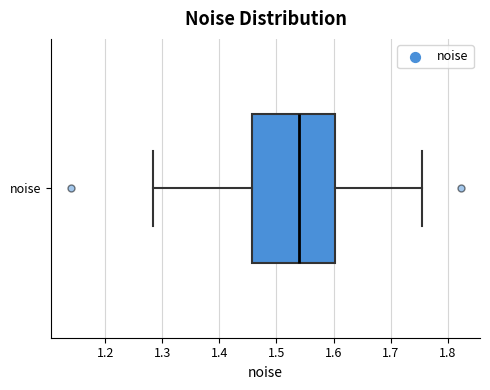

Transcribe this box plot: give where the median line is, the range the box spans, and where the two whiskers end, as read against the x-axis. The values are not printed on the chart, so give them approximately, as read against the axis.

median 1.54, box 1.46 to 1.60, whiskers 1.28 to 1.75